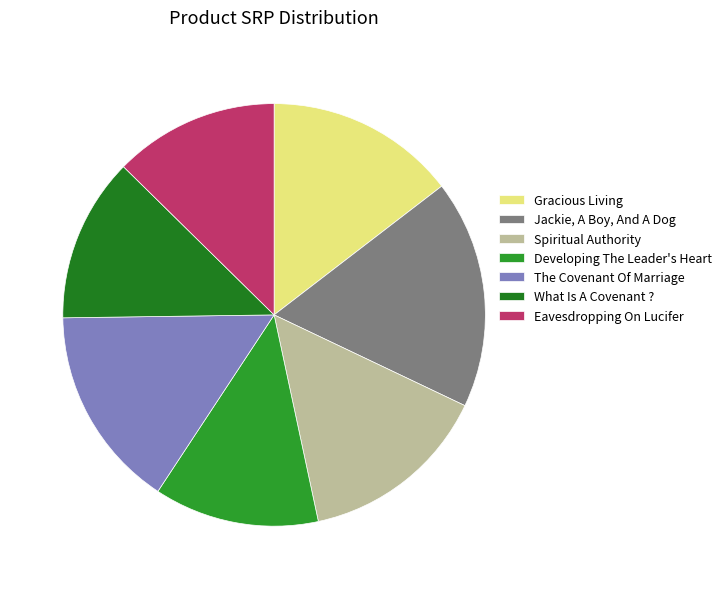

How many segments does this pie chart have?

7